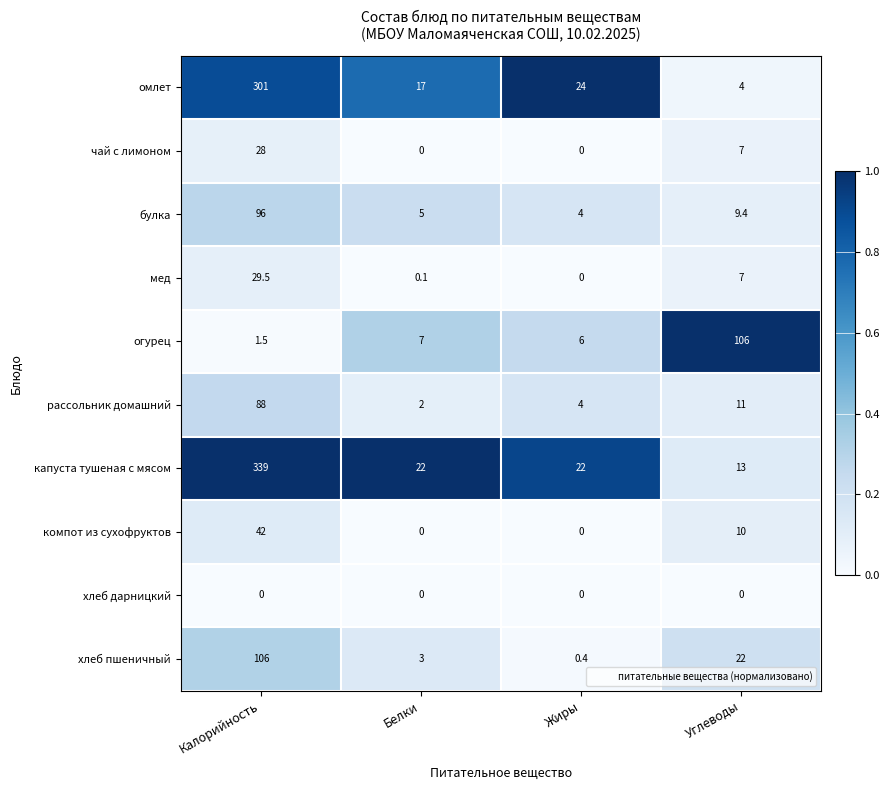

Read the рассольник домашний value at Белки.

2.0